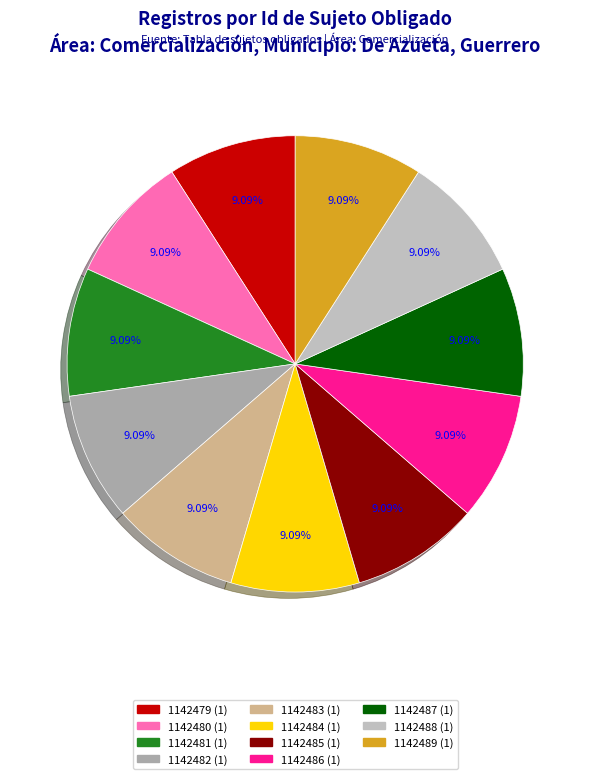

True or false: 1142489 accounts for 9% of the total.

True